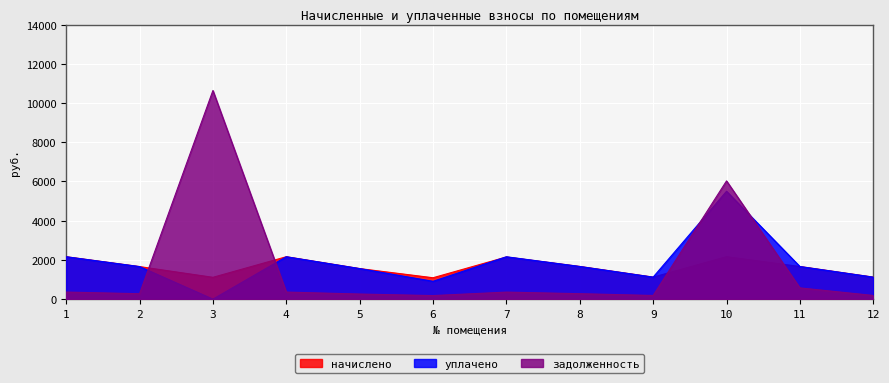

Is the value of уплачено at 4 greater than the value of начислено at 10?

No